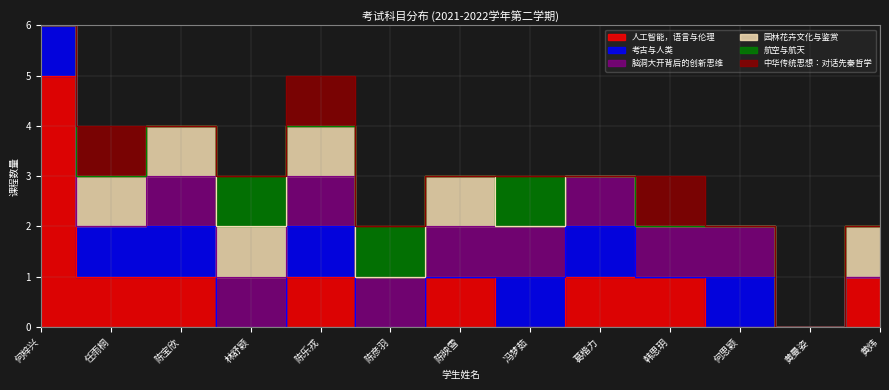

Rank the series at 黄炜 from lowest to highest value.

考古与人类, 脑洞大开背后的创新思维, 航空与航天, 中华传统思想：对话先秦哲学, 人工智能，语言与伦理, 园林花卉文化与鉴赏